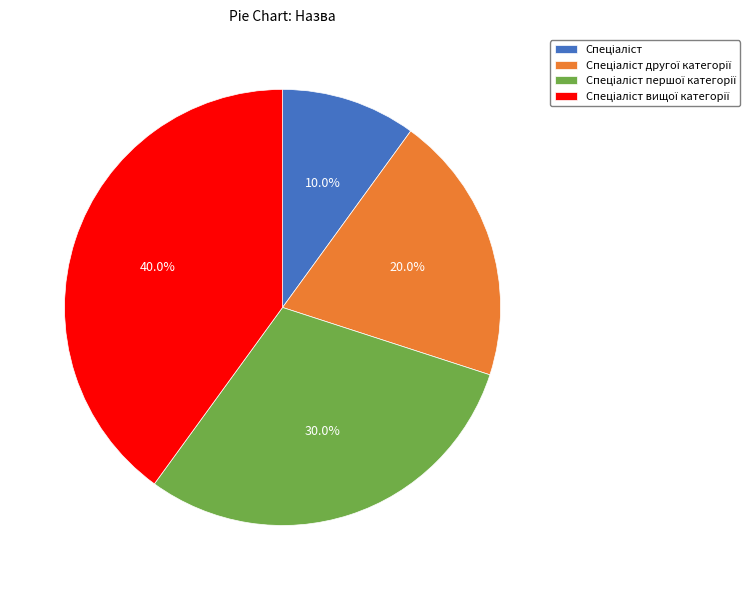

Does any single category account for the majority?

No